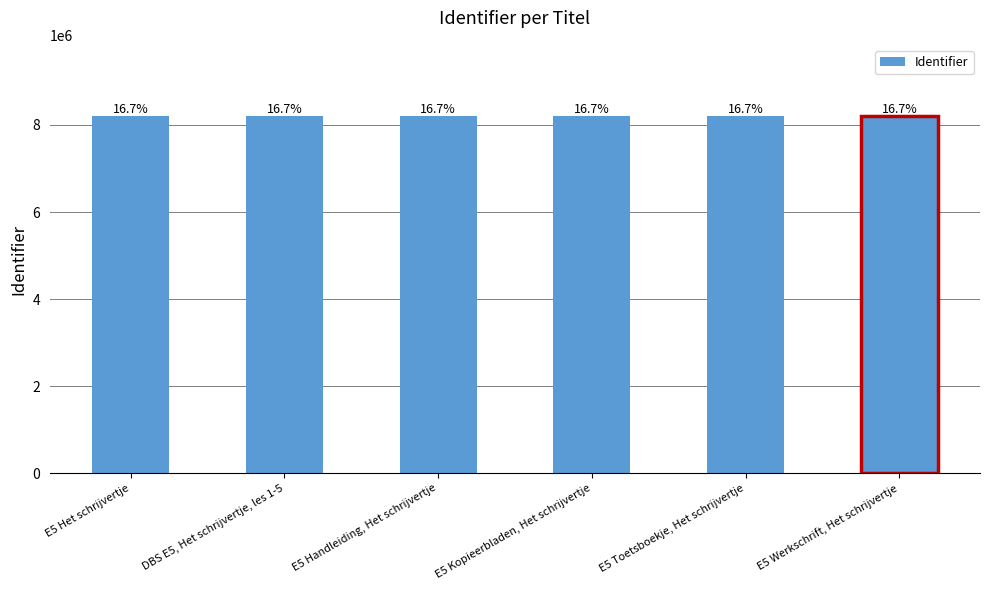

How many bars are there in total?

6